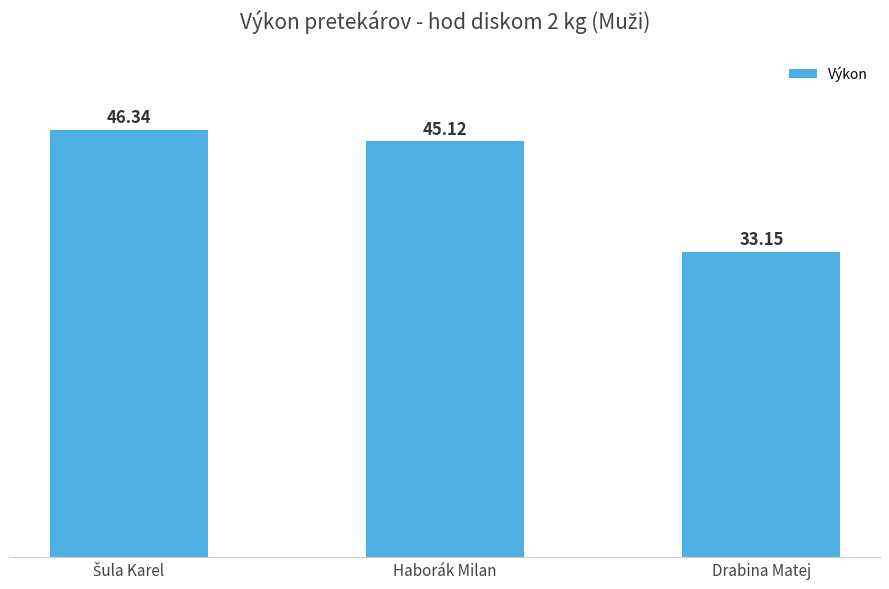

Are the bars horizontal?

No